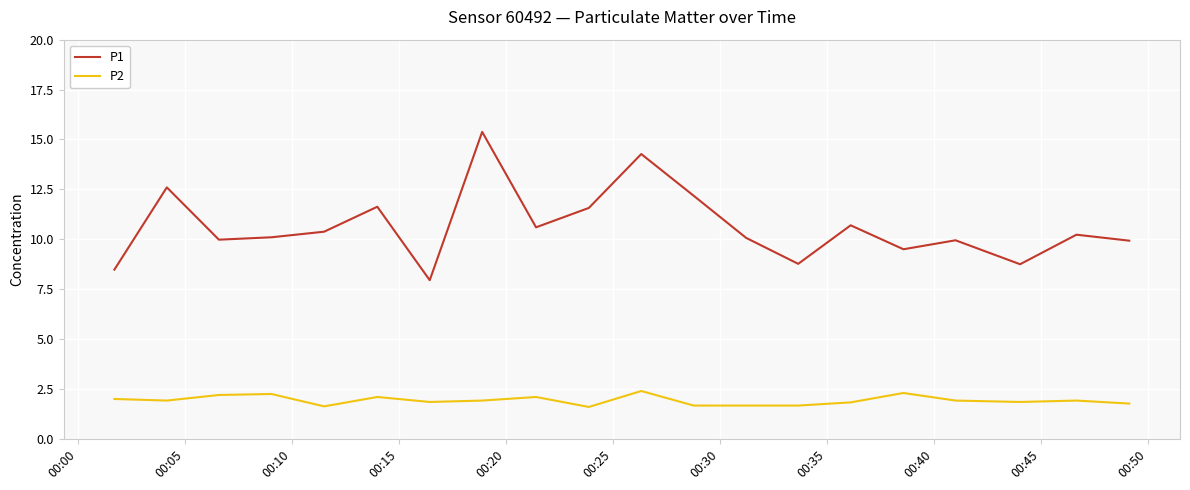

Rank the series by their average value, from lowest to highest.

P2, P1